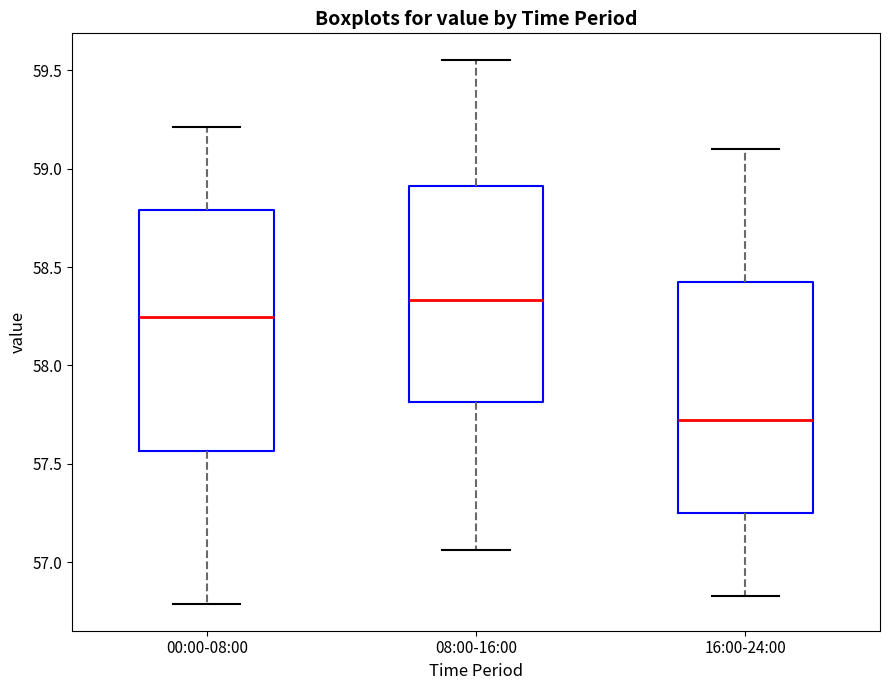

Reading left to right, read every box against the y-axis: the position of its median line, the range the box covers, and the ends of its whiskers. The values are not printed on the chart, so give them approximately, as read against the axis.

00:00-08:00: median 58.25, box 57.55 to 58.80, whiskers 56.80 to 59.20
08:00-16:00: median 58.35, box 57.80 to 58.90, whiskers 57.05 to 59.55
16:00-24:00: median 57.75, box 57.25 to 58.45, whiskers 56.85 to 59.10